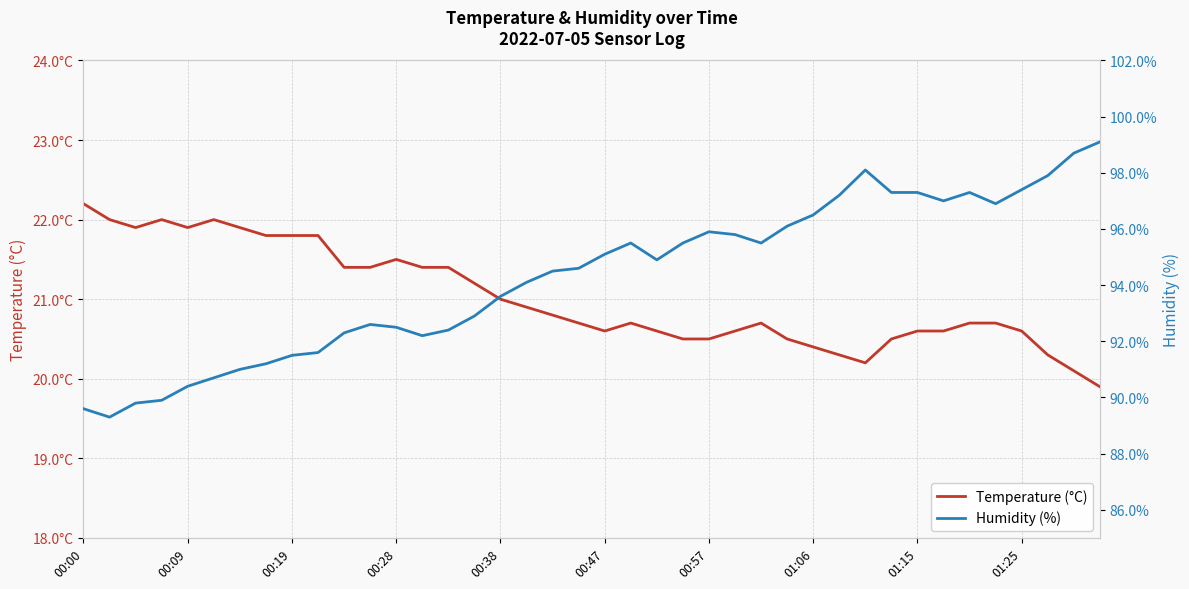

At 00:38, list the series in order from largest to smallest.

Humidity (%), Temperature (°C)